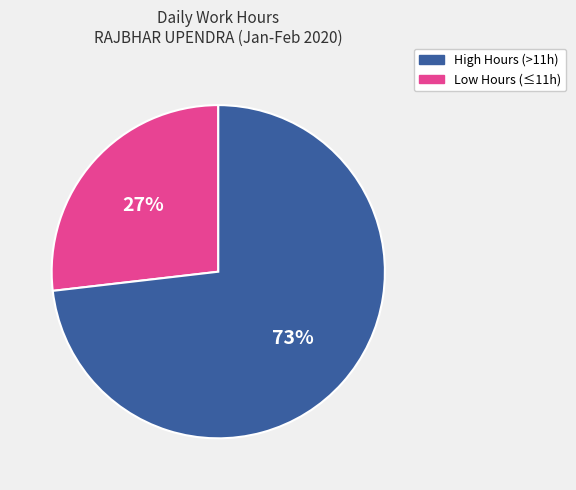

Is there any slice that represents more than half of the pie?

Yes